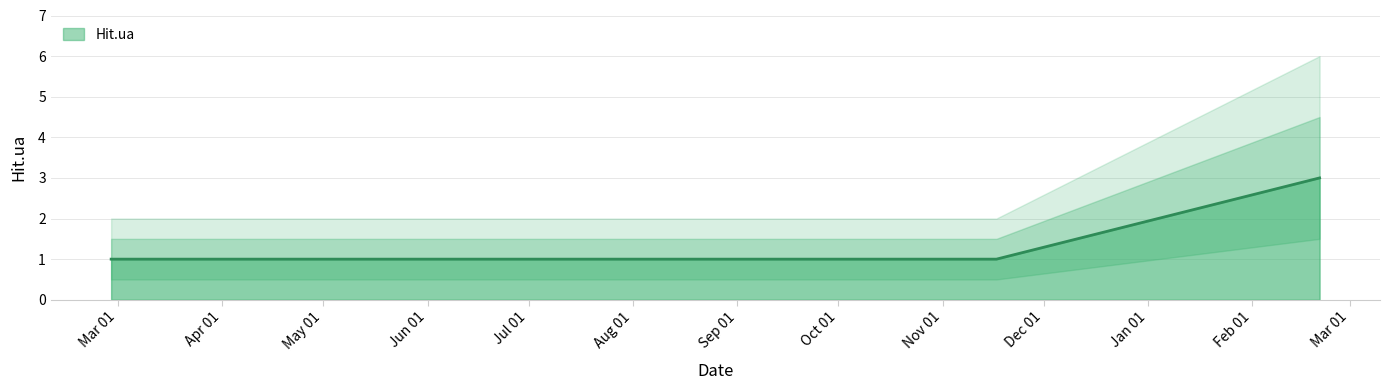

True or false: the data shows 2 at 2016-02-21.

False